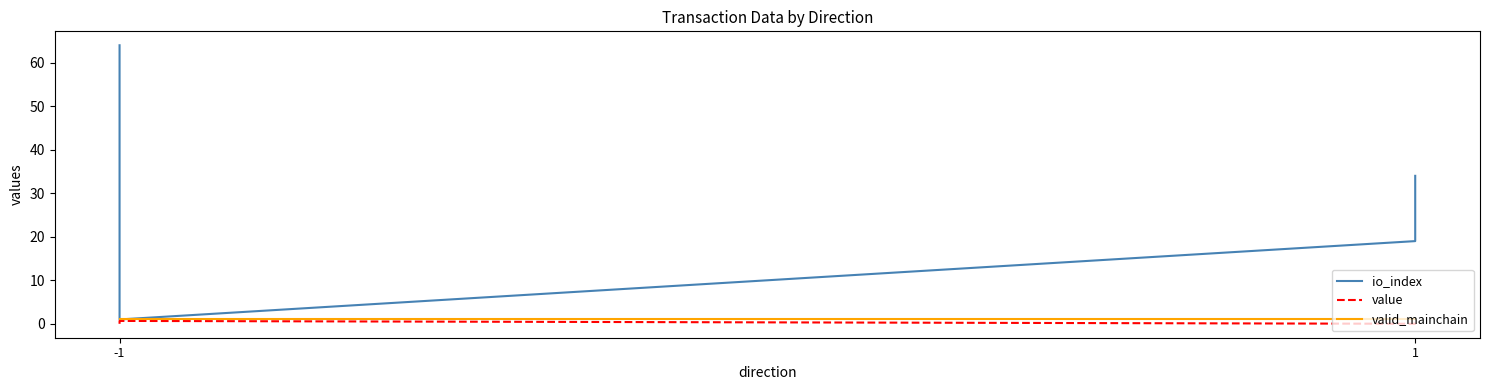

Reading right to left, extract all data points from this chart.

io_index: 34.0	19.0	1.0	64.0
value: 0.7	0.0	0.7	0.0
valid_mainchain: 1.0	1.0	1.0	1.0